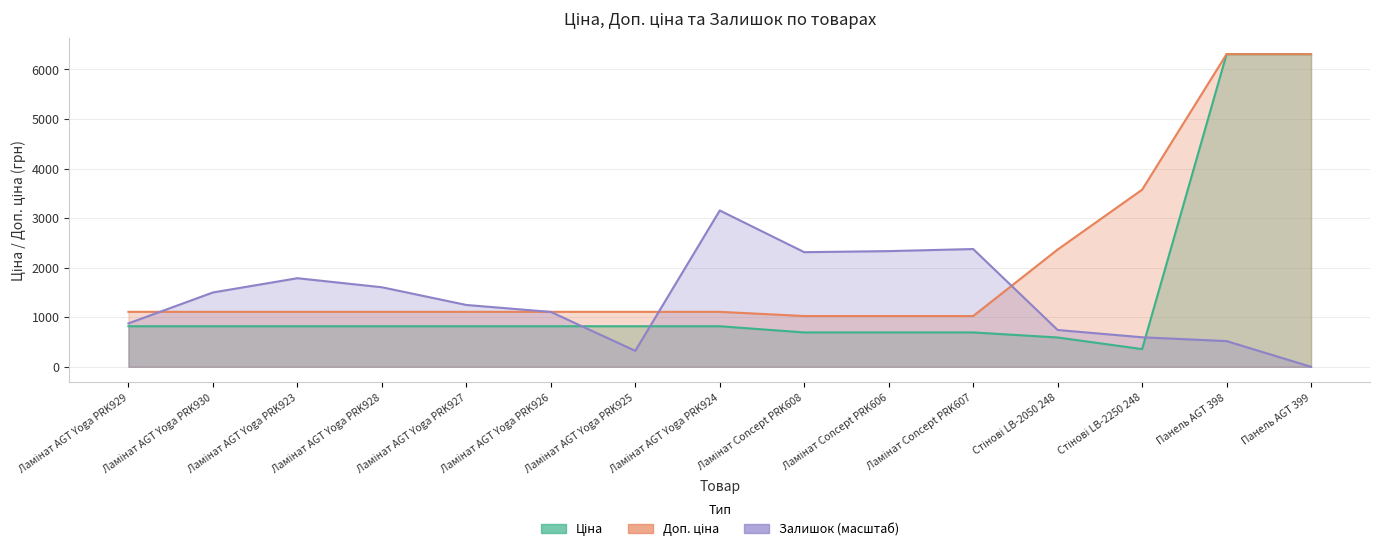

What position from the left is Ламінат Concept PRK607?

11